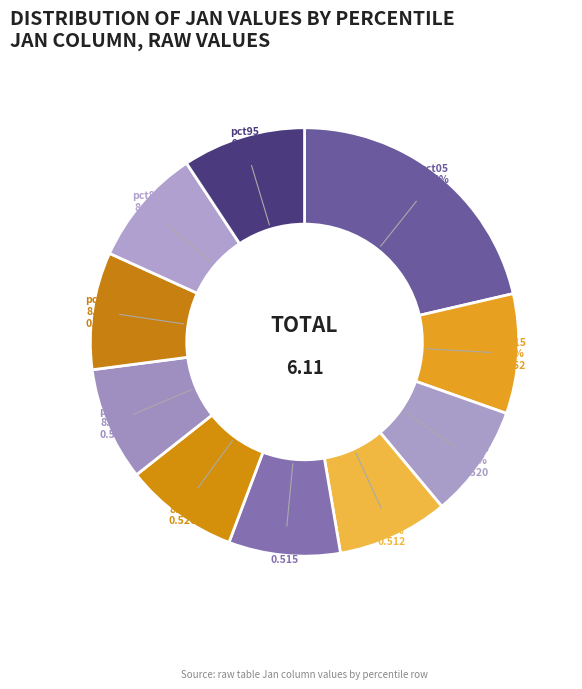

How many segments does this pie chart have?

10